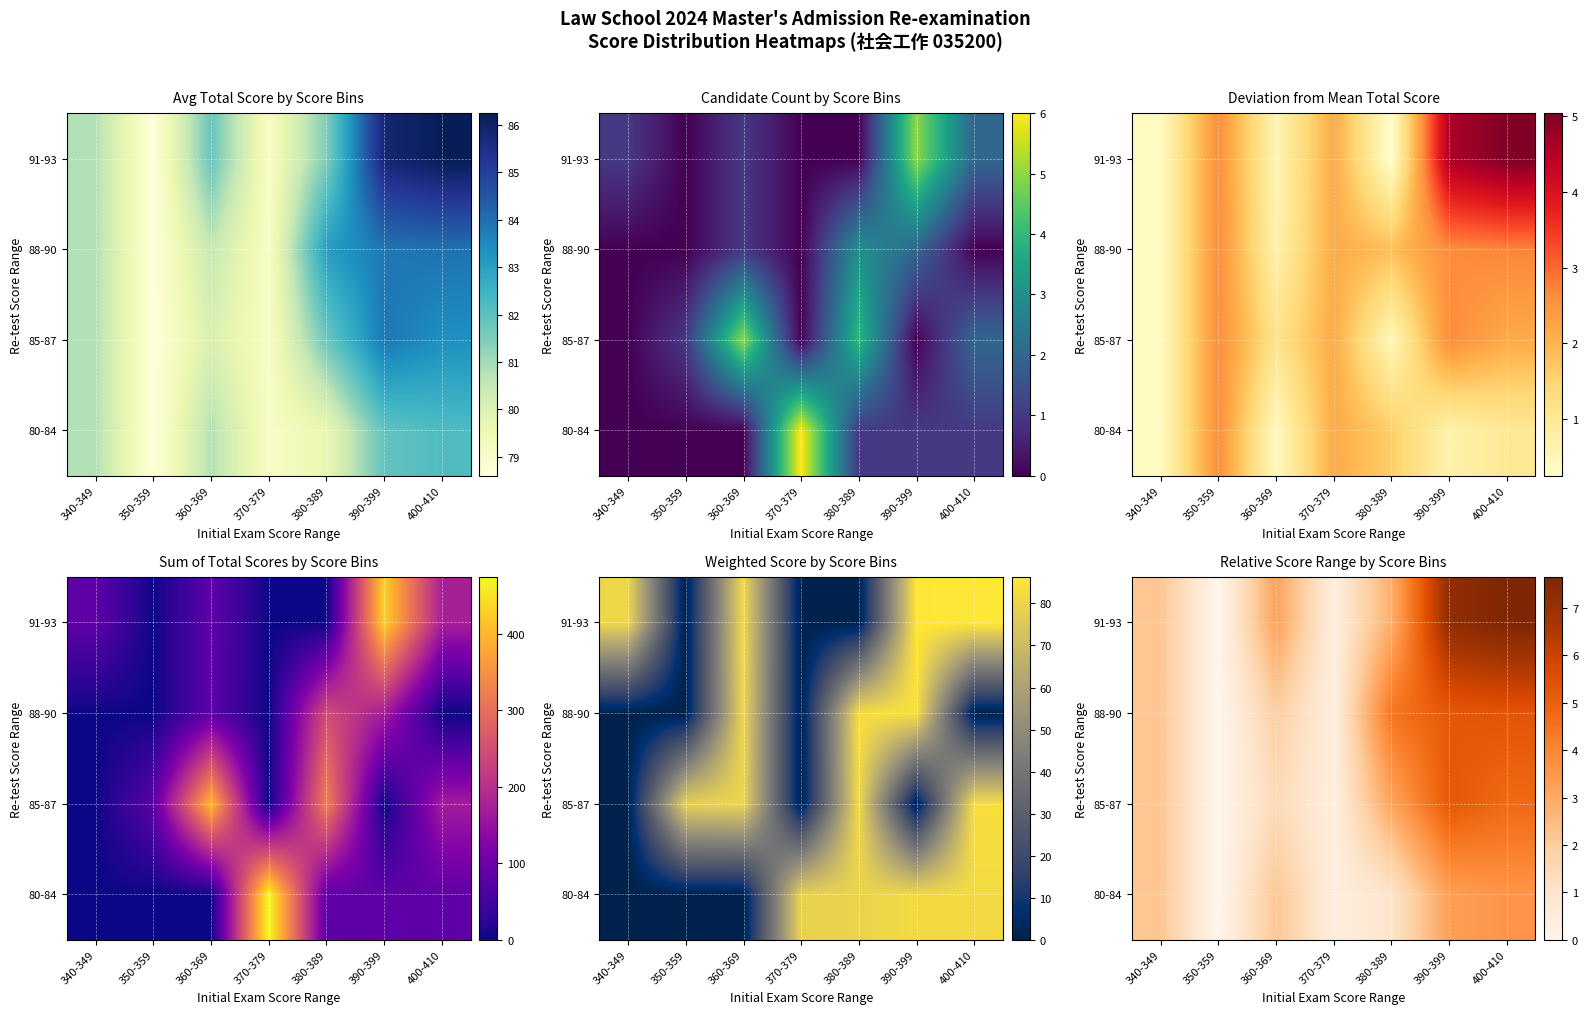

How many data points in 80-84 are less than 2?

3